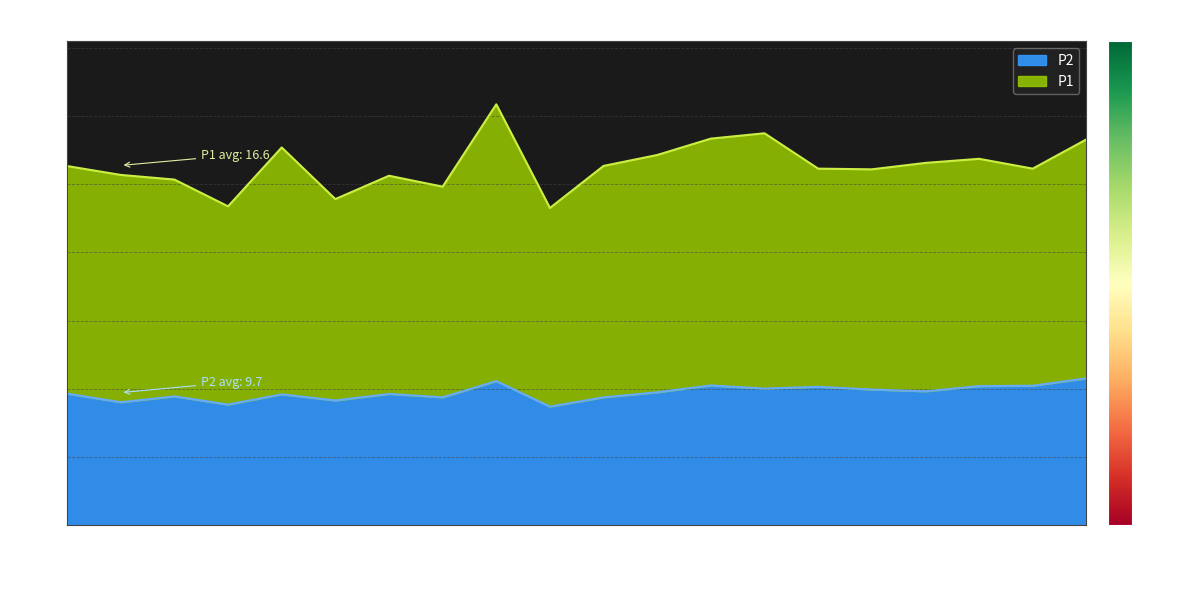

True or false: the data has more than 0 interior local peaks.

True